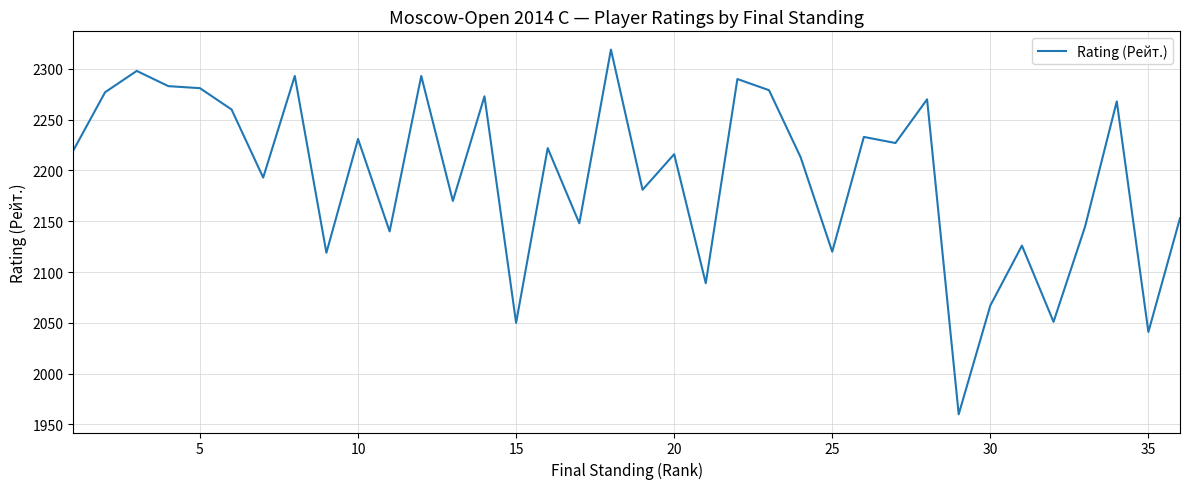

How many values are below 2220?

18